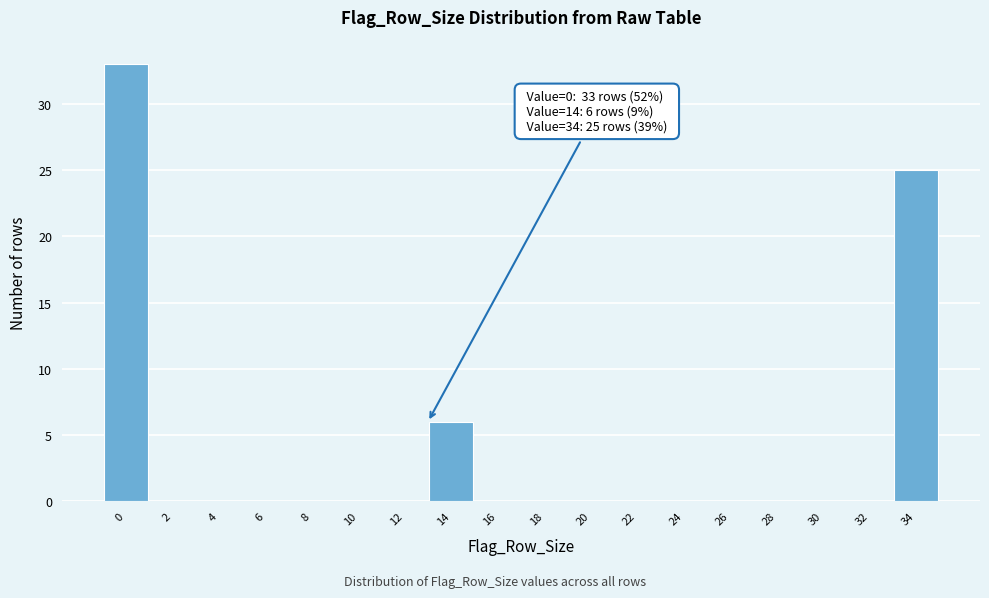

Reading left to right, list all the values displayed in this chart.

0=33	2=0	4=0	6=0	8=0	10=0	12=0	14=6	16=0	18=0	20=0	22=0	24=0	26=0	28=0	30=0	32=0	34=25